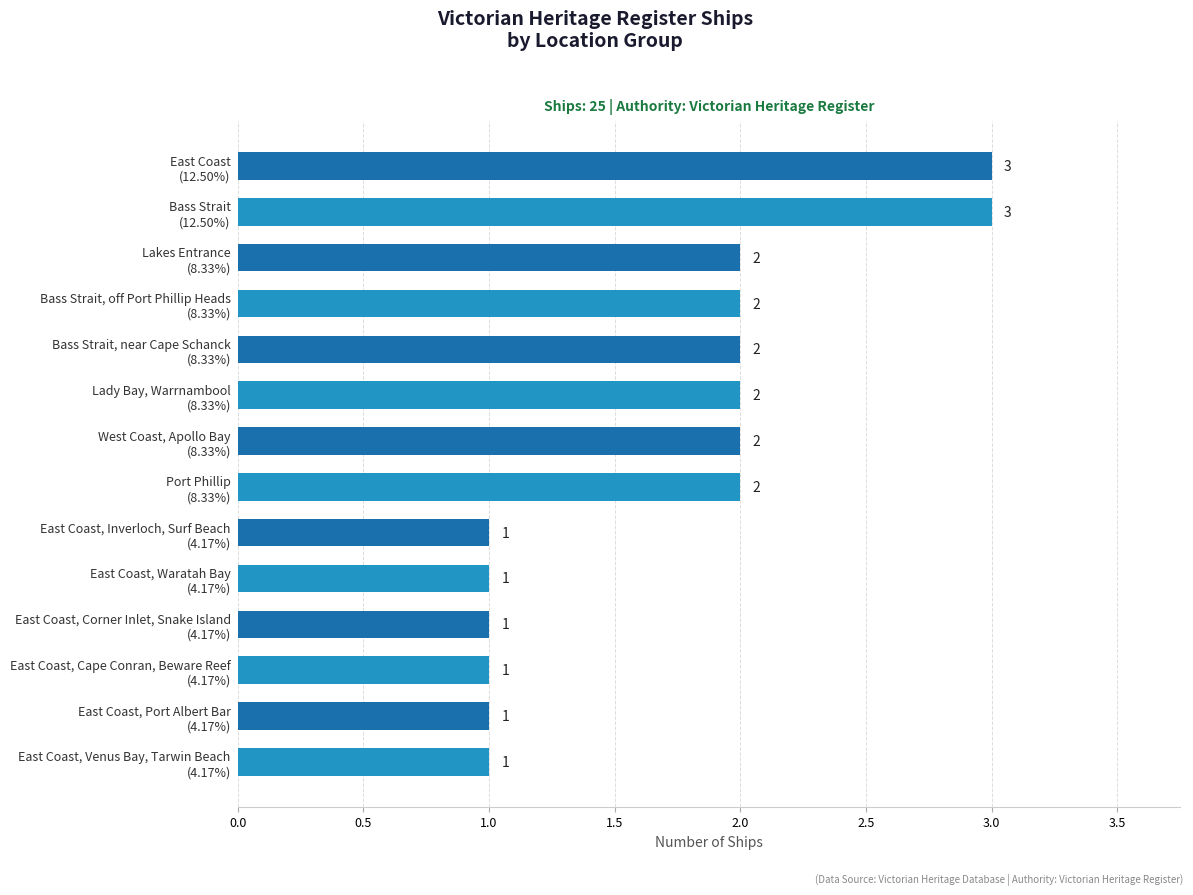

What is the greatest value displayed?

3